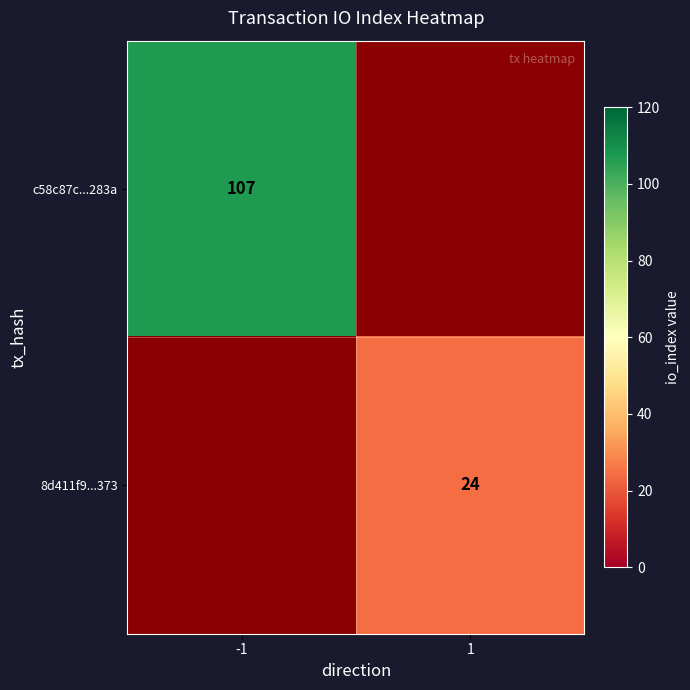

The value of c58c87c...283a at -1 is 172. True or false?

False